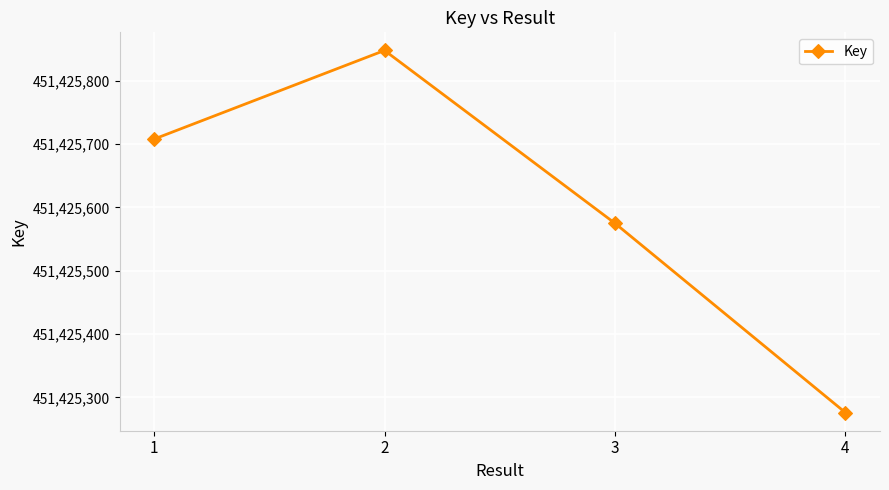

The value at 4 is 169232168. True or false?

False